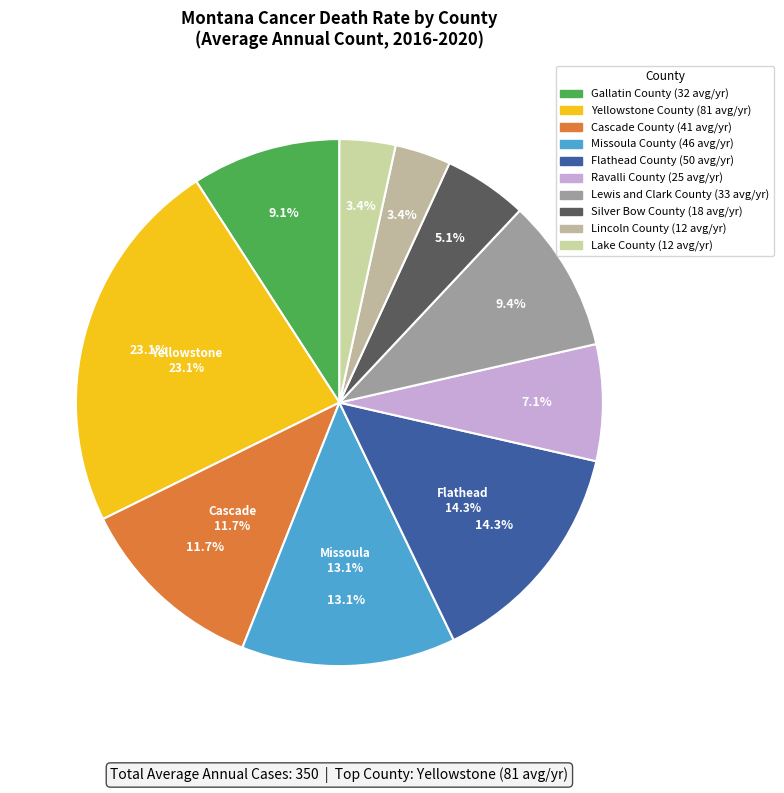

What is the largest slice in the pie chart?

Yellowstone County